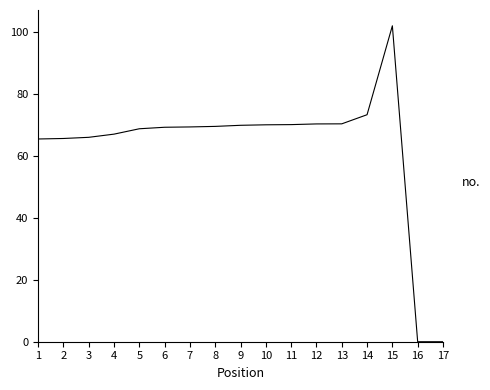

Between 8 and 16, which is larger?

8